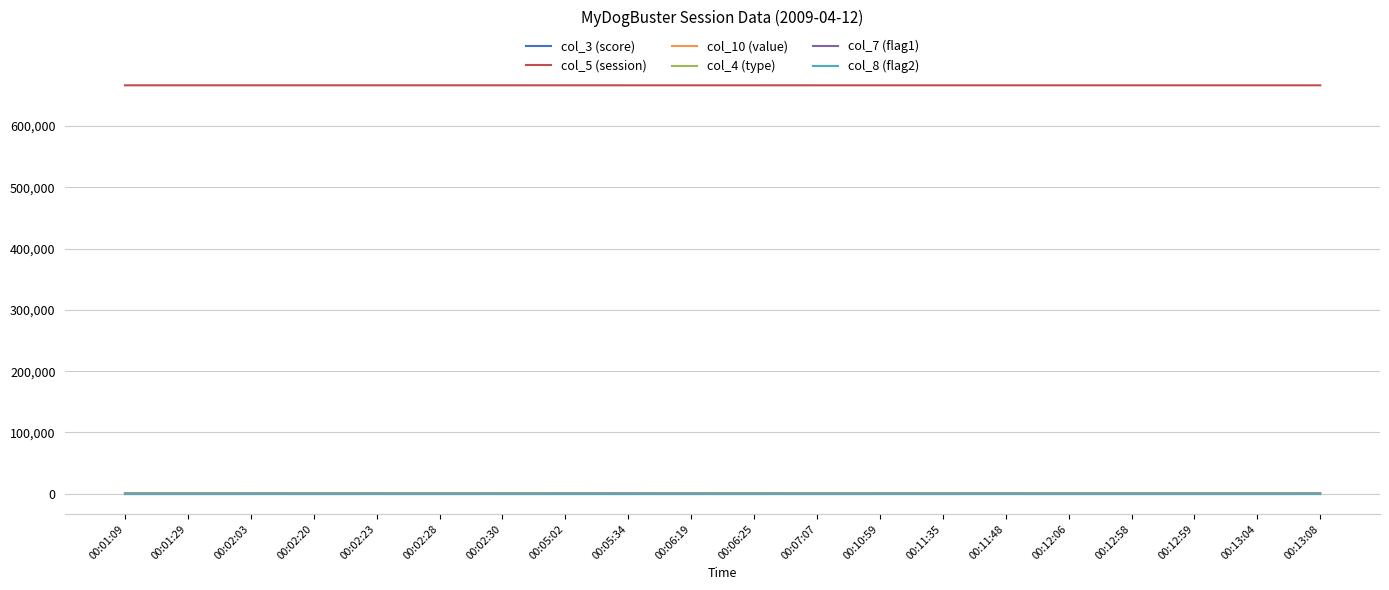

Which series has the largest total across all categories?

col_5 (session)